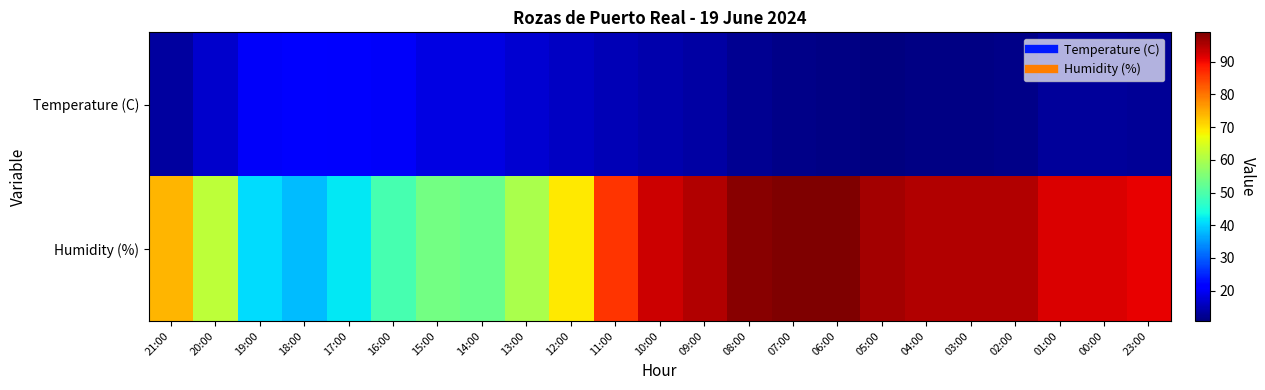

At which category is the sum across all series the highest?

07:00